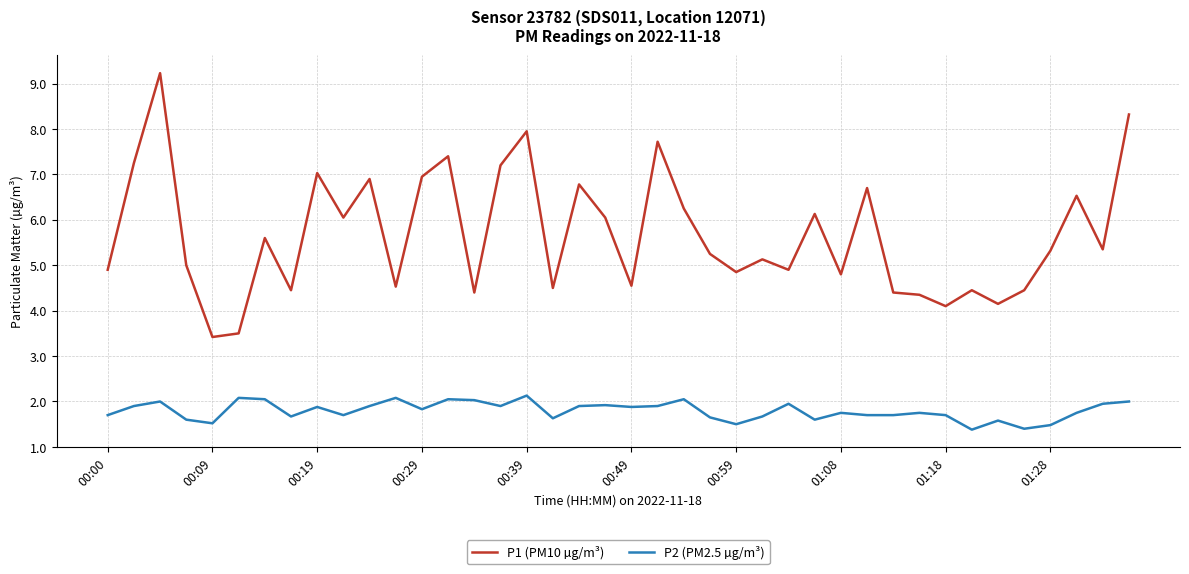

Which series has the widest spread of values?

P1 (PM10 µg/m³)